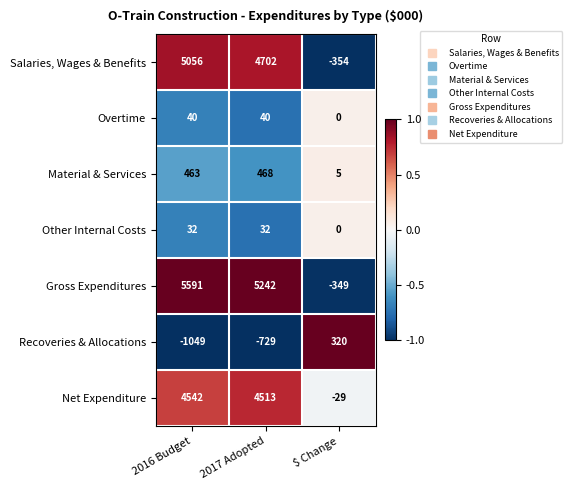

Which label corresponds to the smallest value in the chart?

2016 Budget